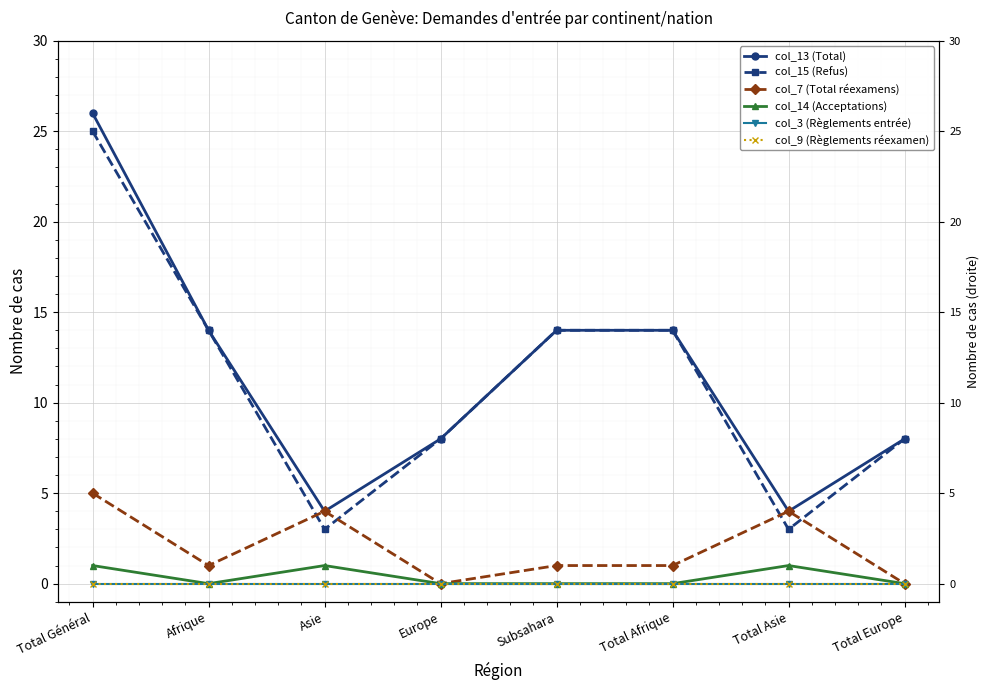

Reading left to right, what are all the values shown in this chart?

col_13 (Total): 26	14	4	8	14	14	4	8
col_15 (Refus): 25	14	3	8	14	14	3	8
col_7 (Total réexamens): 5	1	4	0	1	1	4	0
col_14 (Acceptations): 1	0	1	0	0	0	1	0
col_3 (Règlements entrée): 0	0	0	0	0	0	0	0
col_9 (Règlements réexamen): 0	0	0	0	0	0	0	0